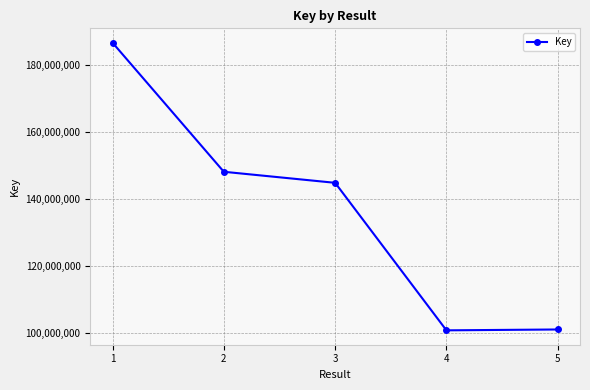

What is the value of the 1st point from the left?

186717766